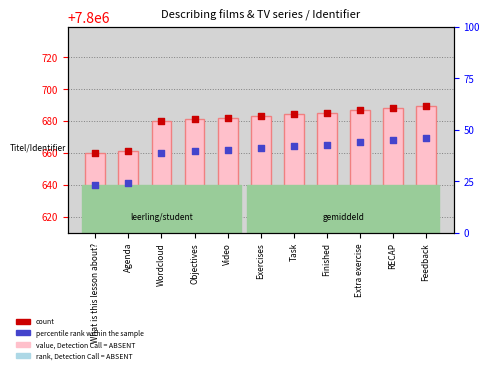

At how many categories does at least one series exceed 7800676?

9